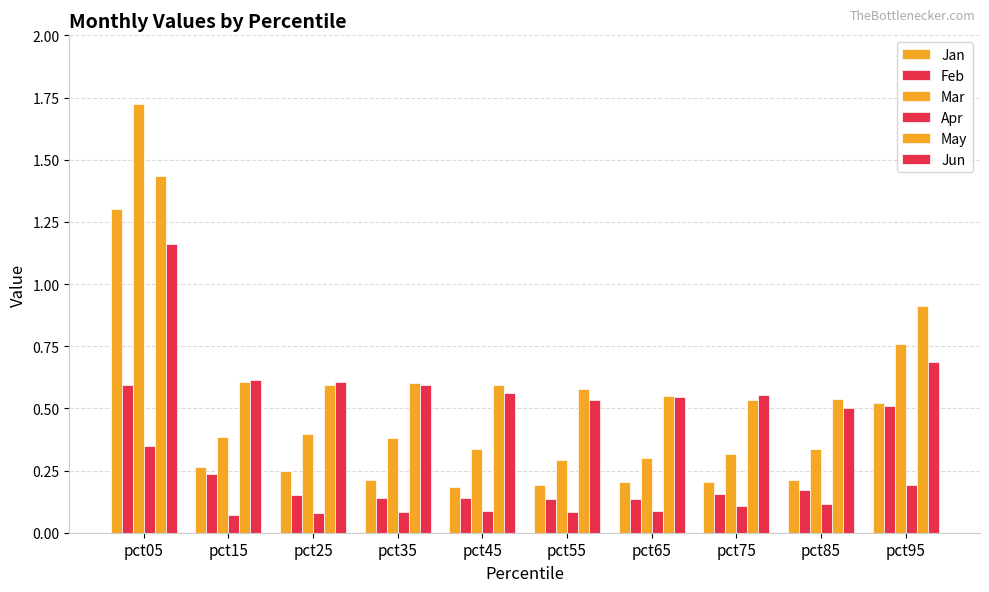

How many bars are there in each group?

6